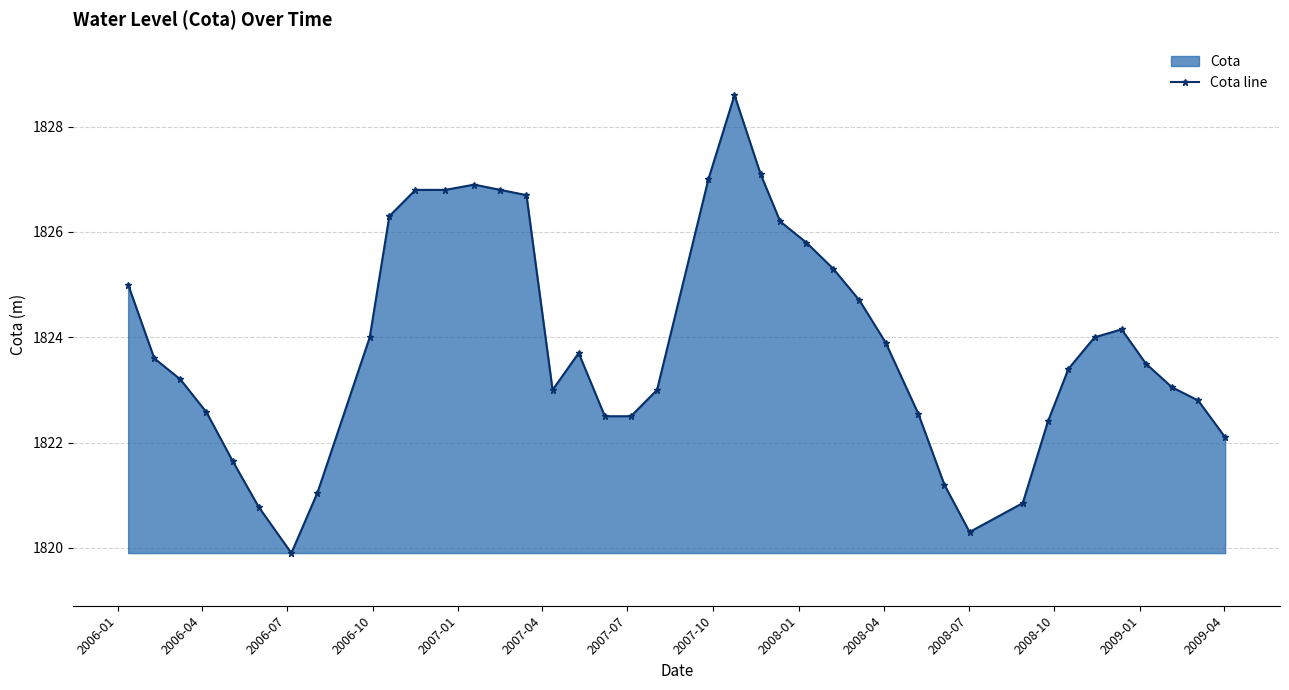

Does the chart have visible grid lines?

Yes